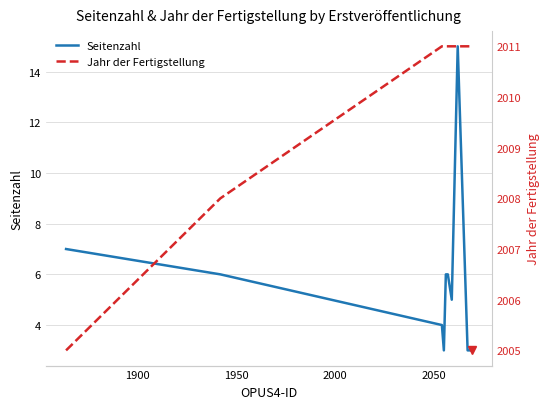

What is the highest value of the Seitenzahl series?

15